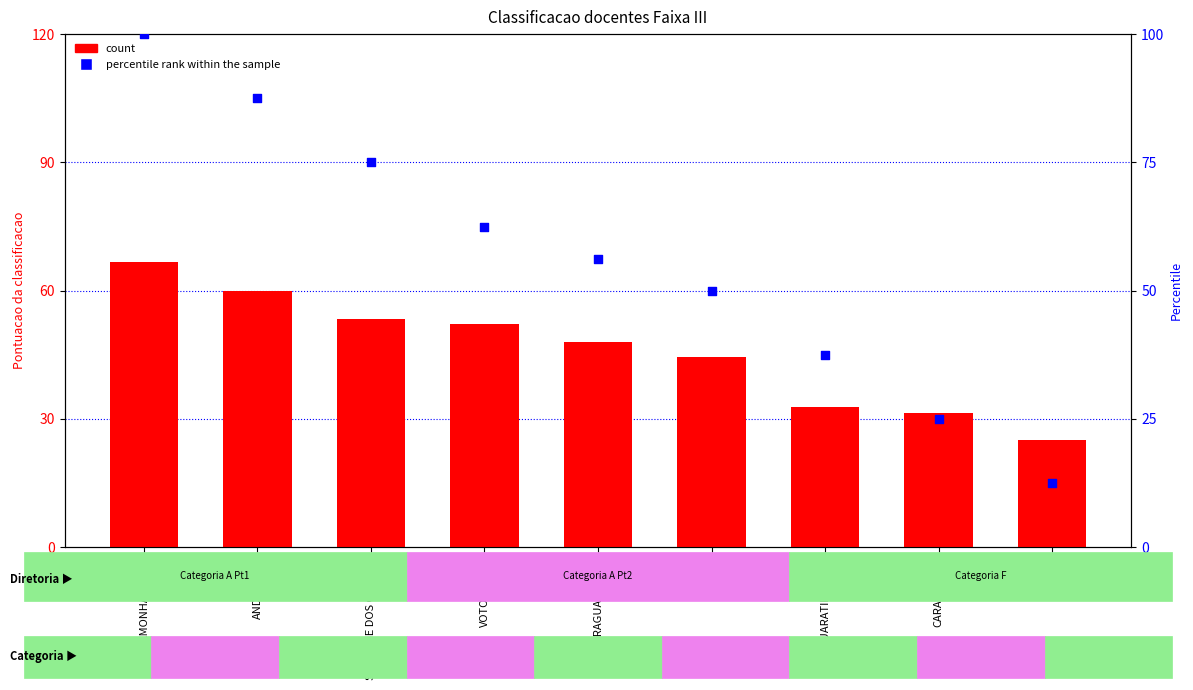

Which series has the largest total across all categories?

percentile rank within the sample